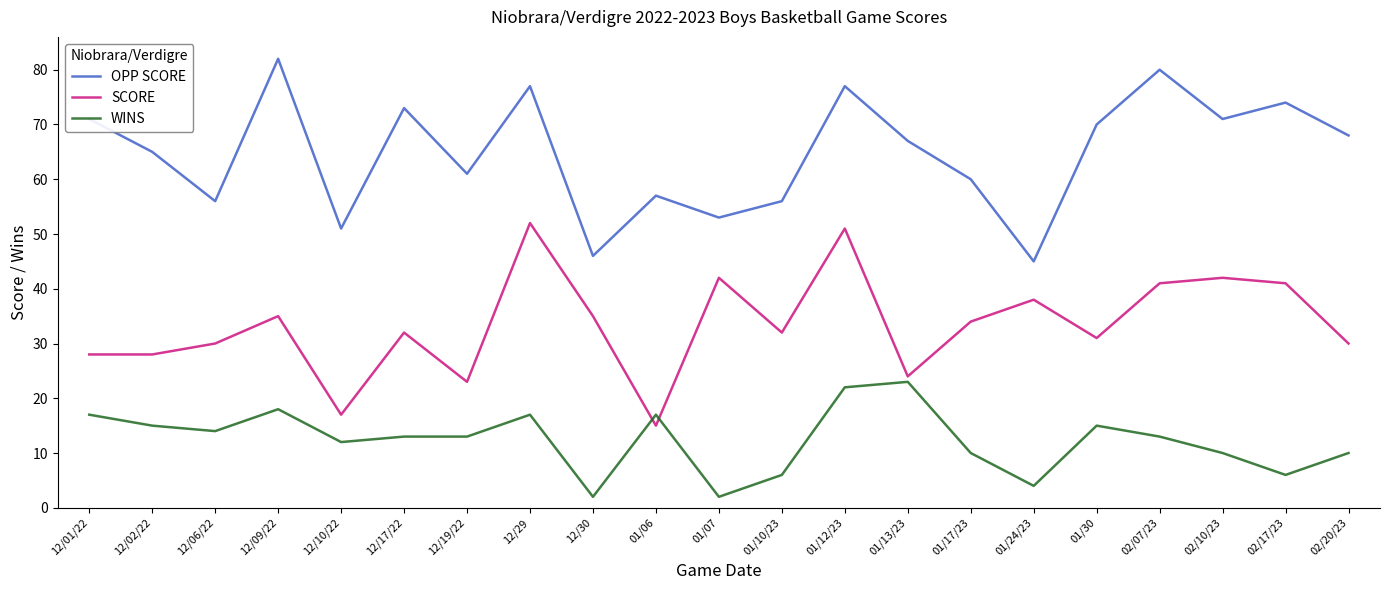

What position from the right is 12/09/22?

18